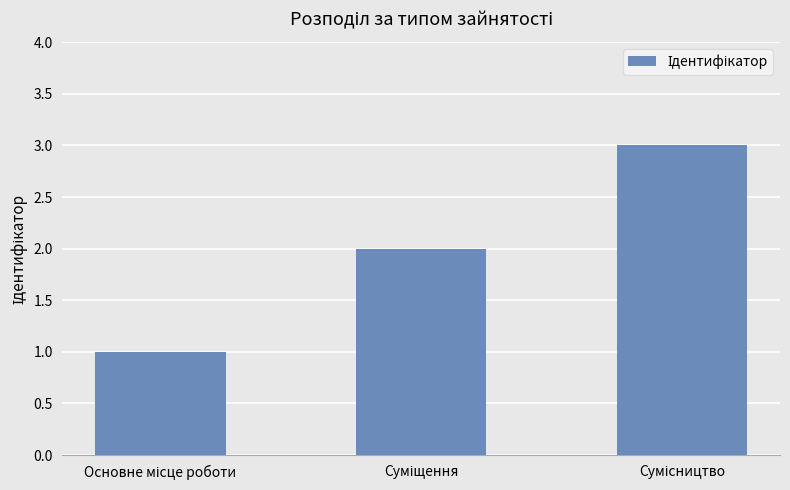

What is the greatest value displayed?

3